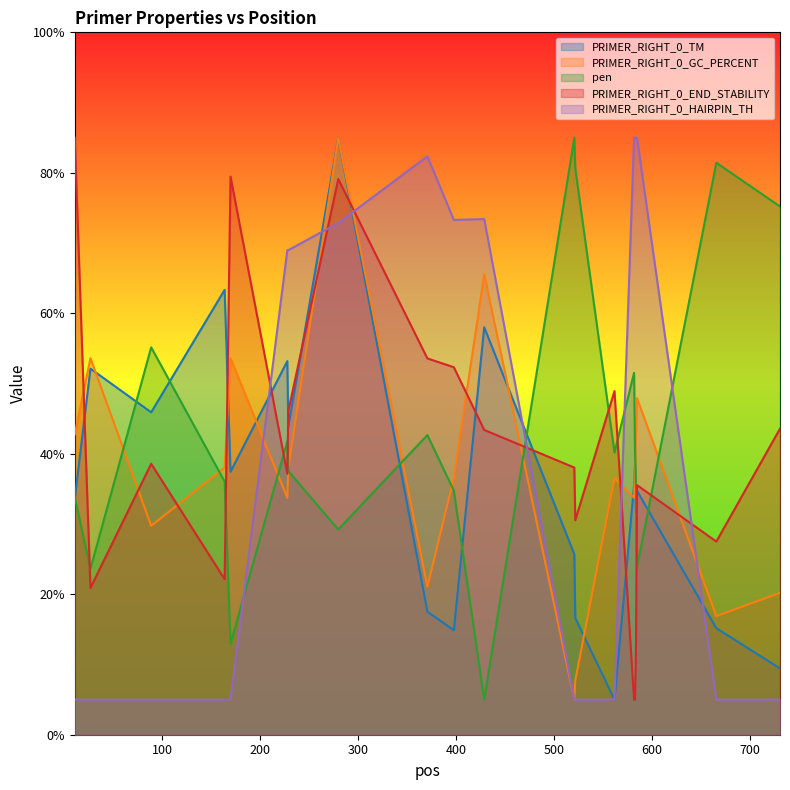

What is the difference between the maximum and minimum values in the PRIMER_RIGHT_0_END_STABILITY series?

80.0